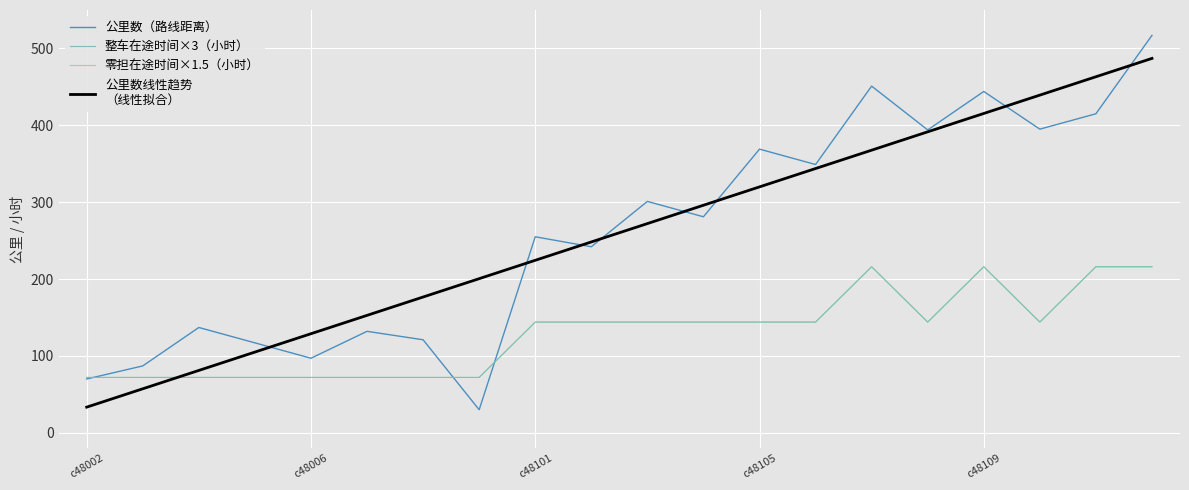

Is this an area chart (filled region under the line)?

No